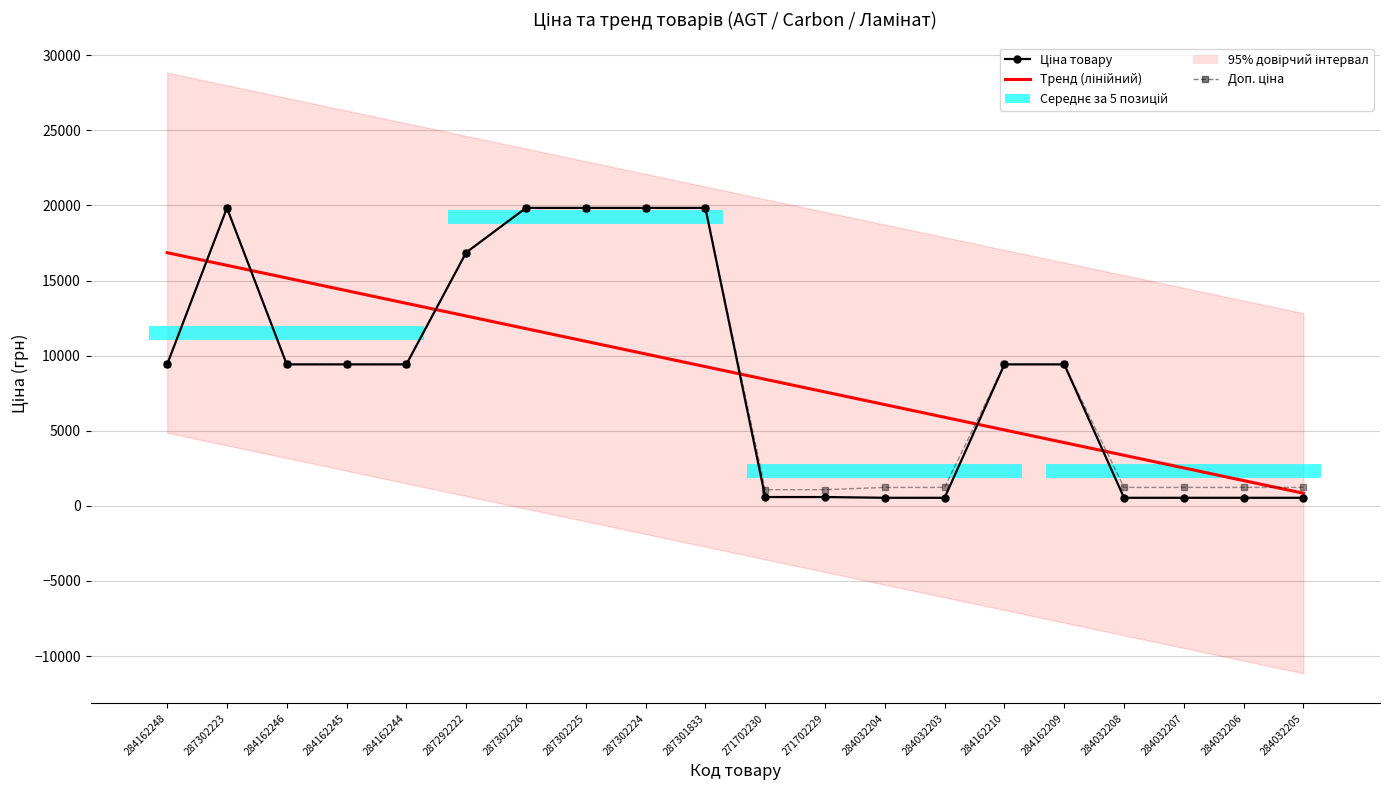

Which series has the largest range (max minus min)?

Ціна товару